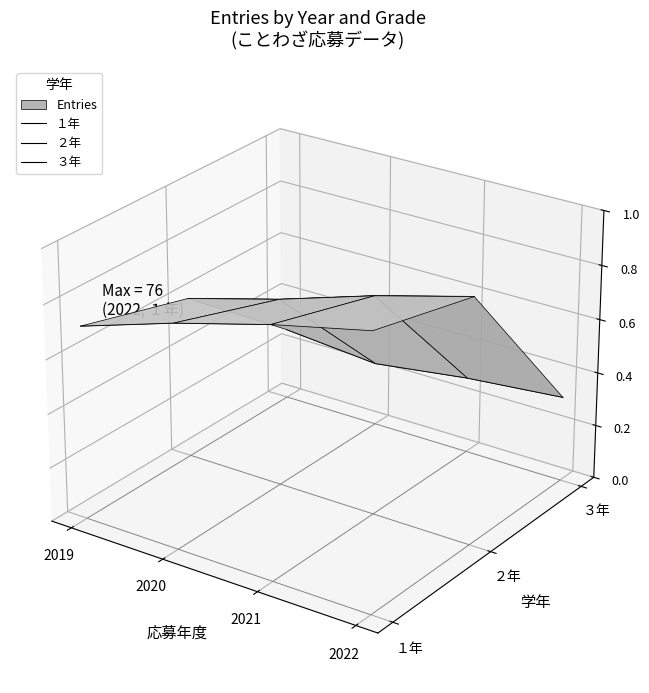

Which series has the largest total across all categories?

２年